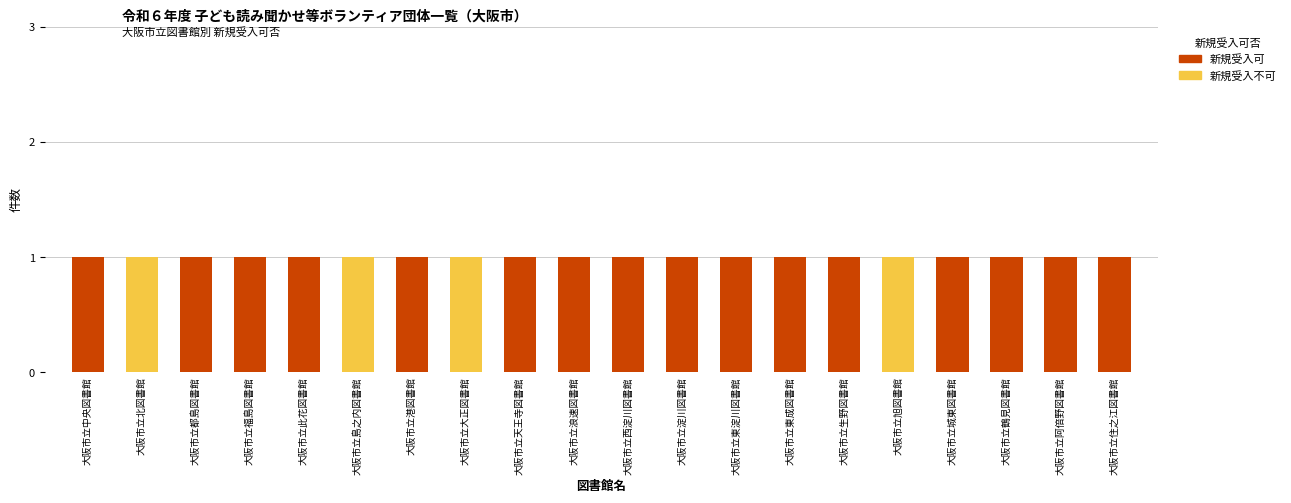

Is it true that 新規受入不可 equals 0 at 大阪市立中央図書館?

True